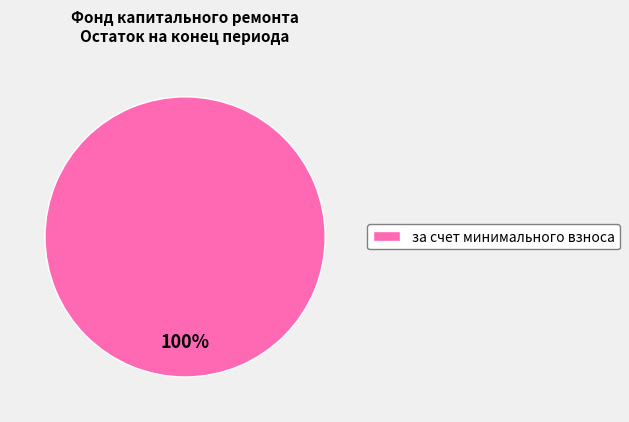

To the nearest percent, what portion does за счет минимального взноса represent?

100%